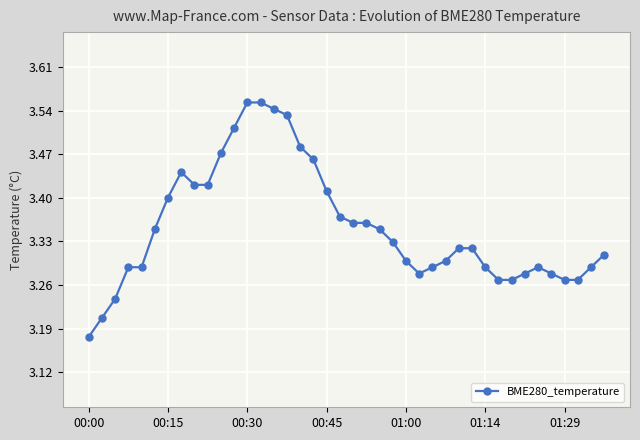

Count the values in the range 3 to 4.

40